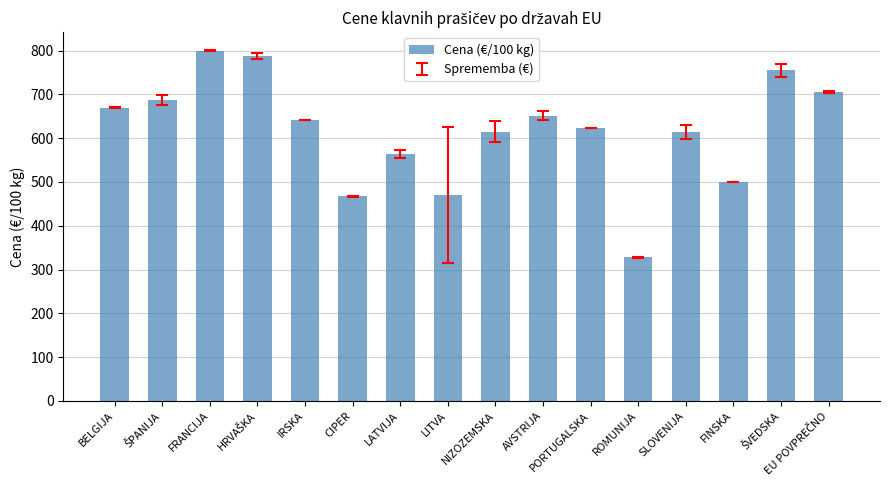

What is the value of the 2nd bar from the left?

687.6